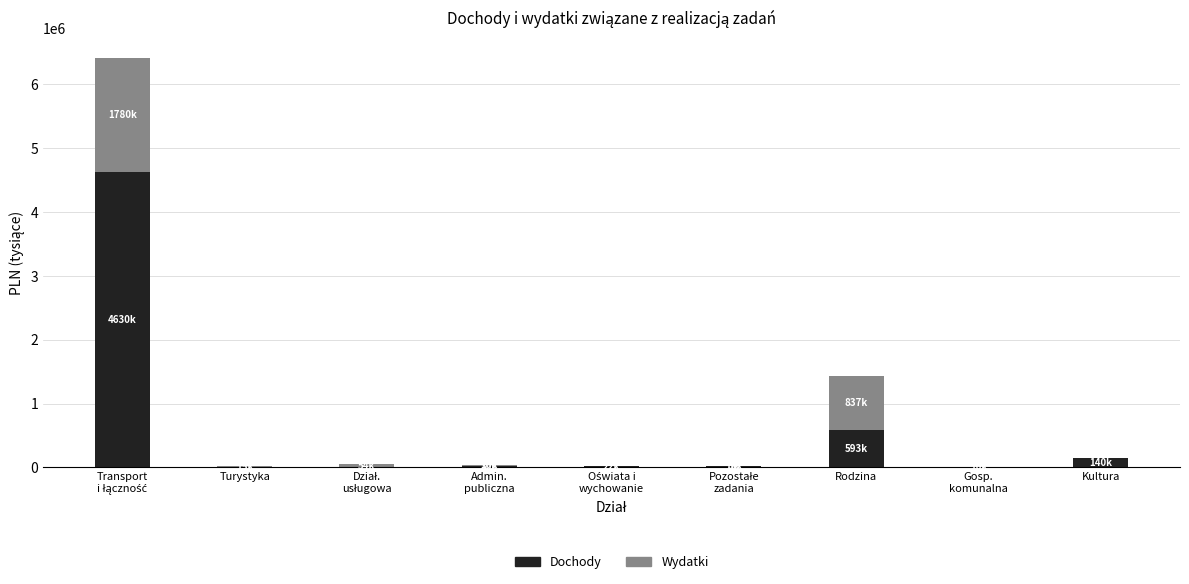

At which label is Dochody closest to 2315000?

Rodzina